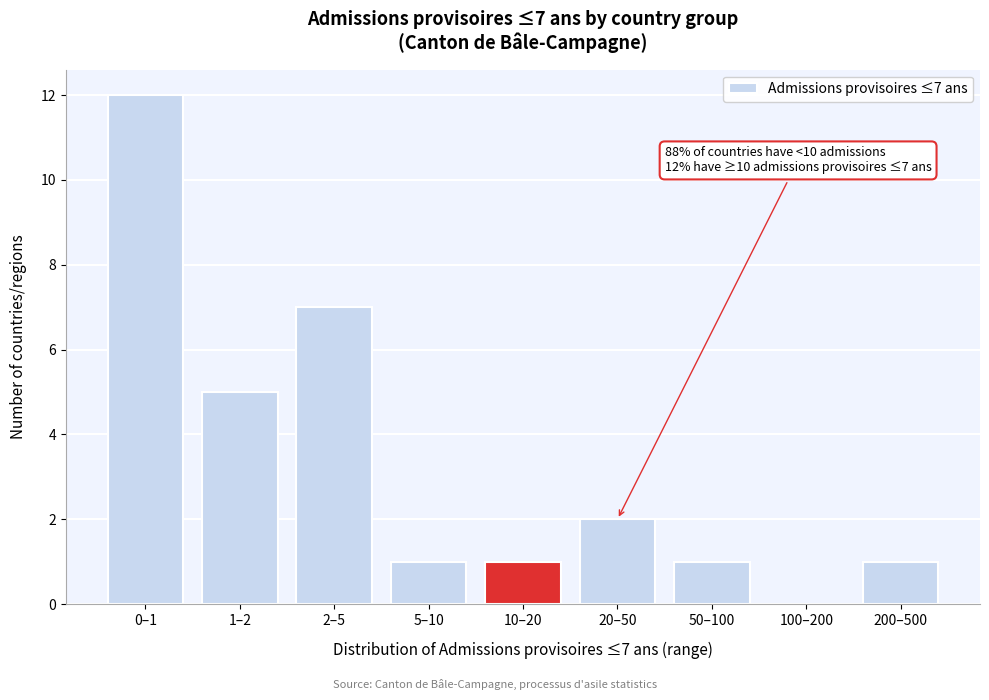

Reading right to left, extract all data points from this chart.

200–500=1	100–200=0	50–100=1	20–50=2	10–20=1	5–10=1	2–5=7	1–2=5	0–1=12